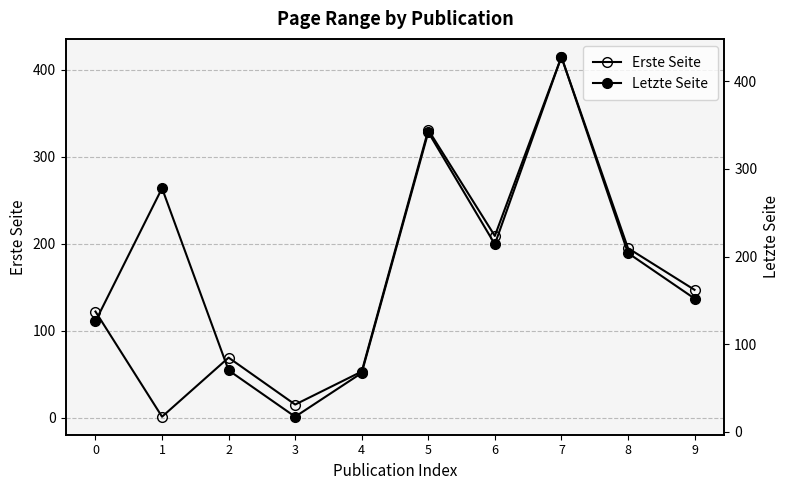

Which has a higher value, 6 or 3?

6